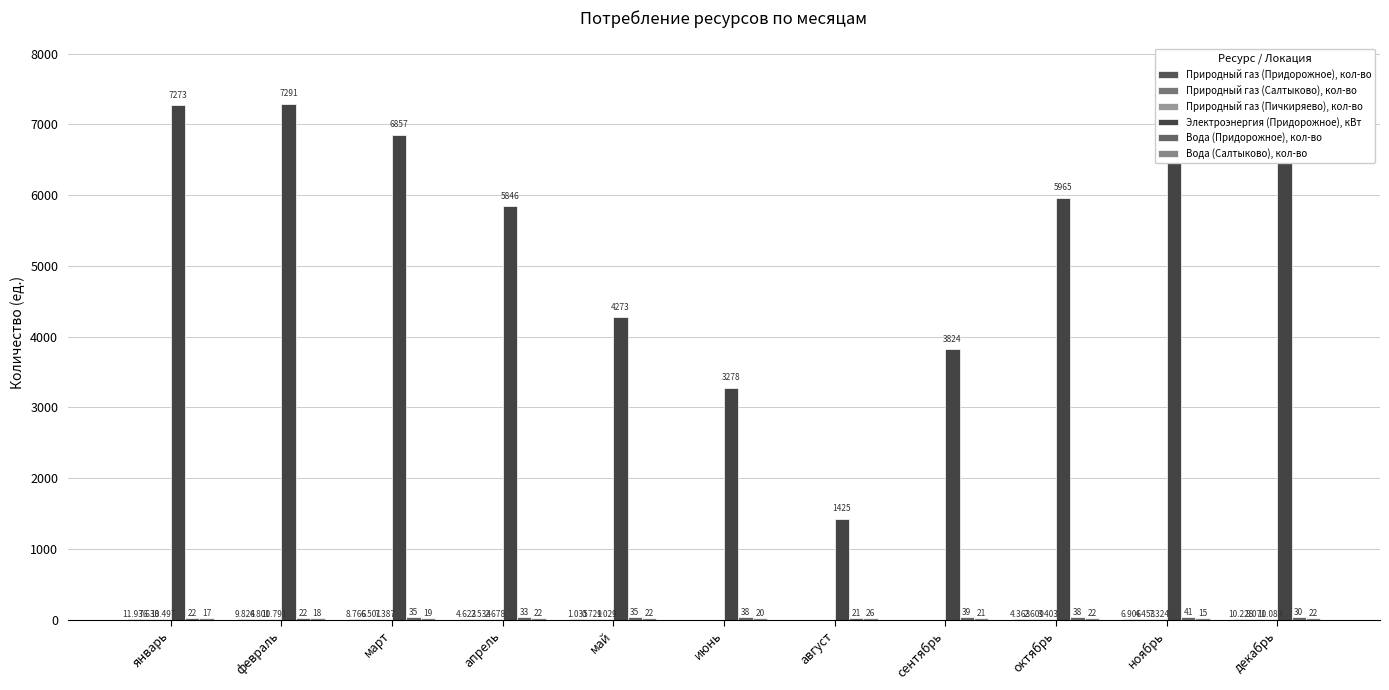

Rank the series by their maximum value, from highest to lowest.

Электроэнергия (Придорожное), кВт, Вода (Придорожное), кол-во, Вода (Салтыково), кол-во, Природный газ (Придорожное), кол-во, Природный газ (Пичкиряево), кол-во, Природный газ (Салтыково), кол-во